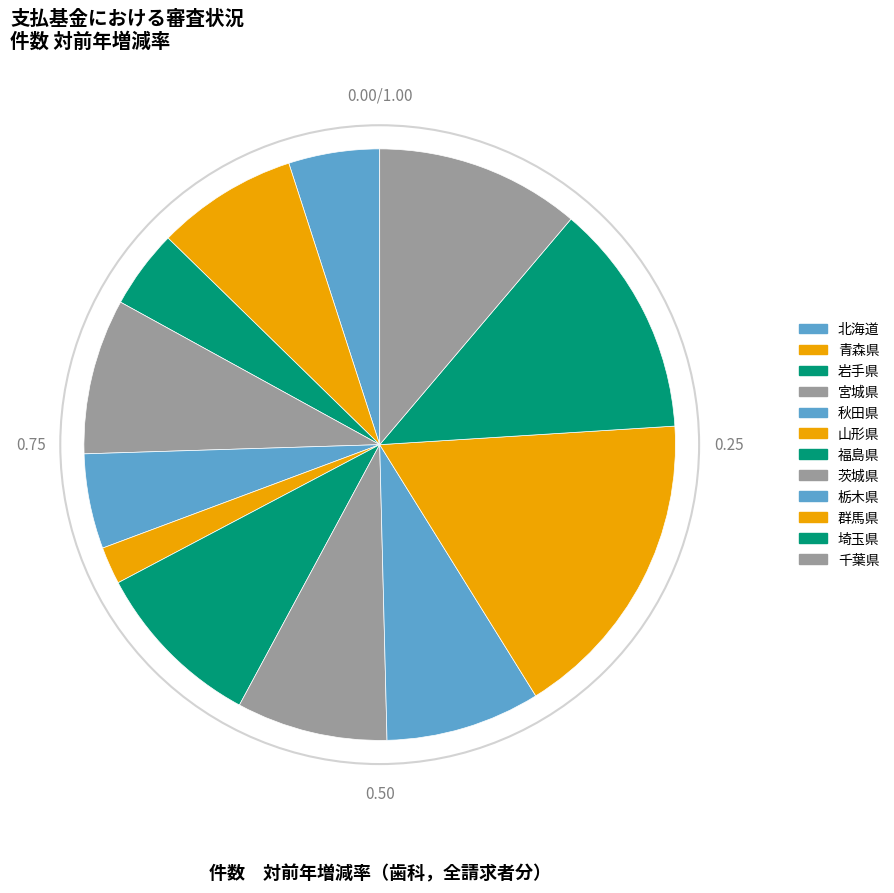

Count the number of slices in the pie.

12